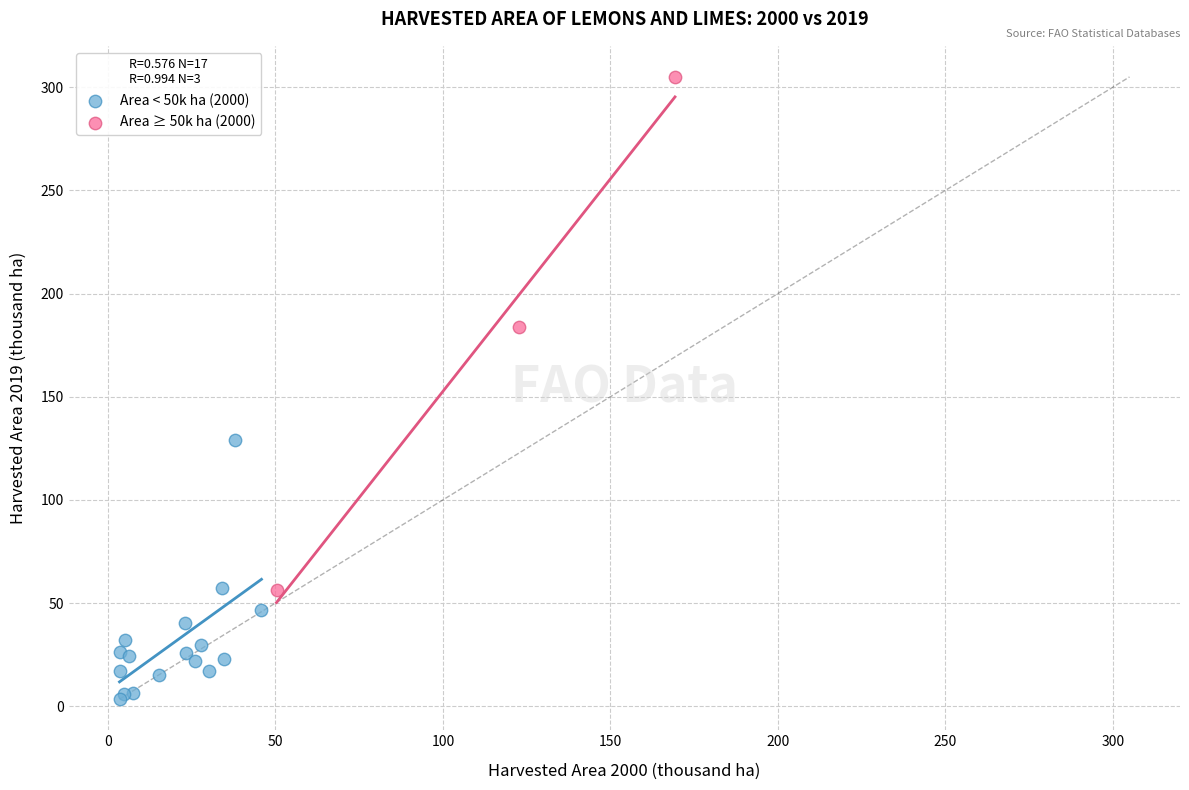

What are all the series names shown in the legend?

Area < 50k ha (2000), Area ≥ 50k ha (2000)